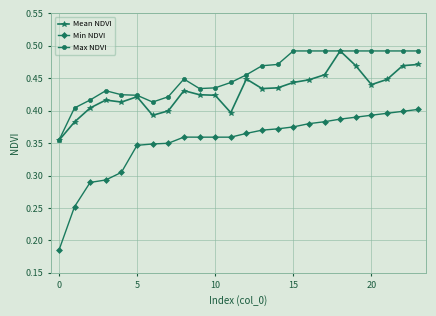

True or false: Max NDVI has more than 1 interior local peaks.

True